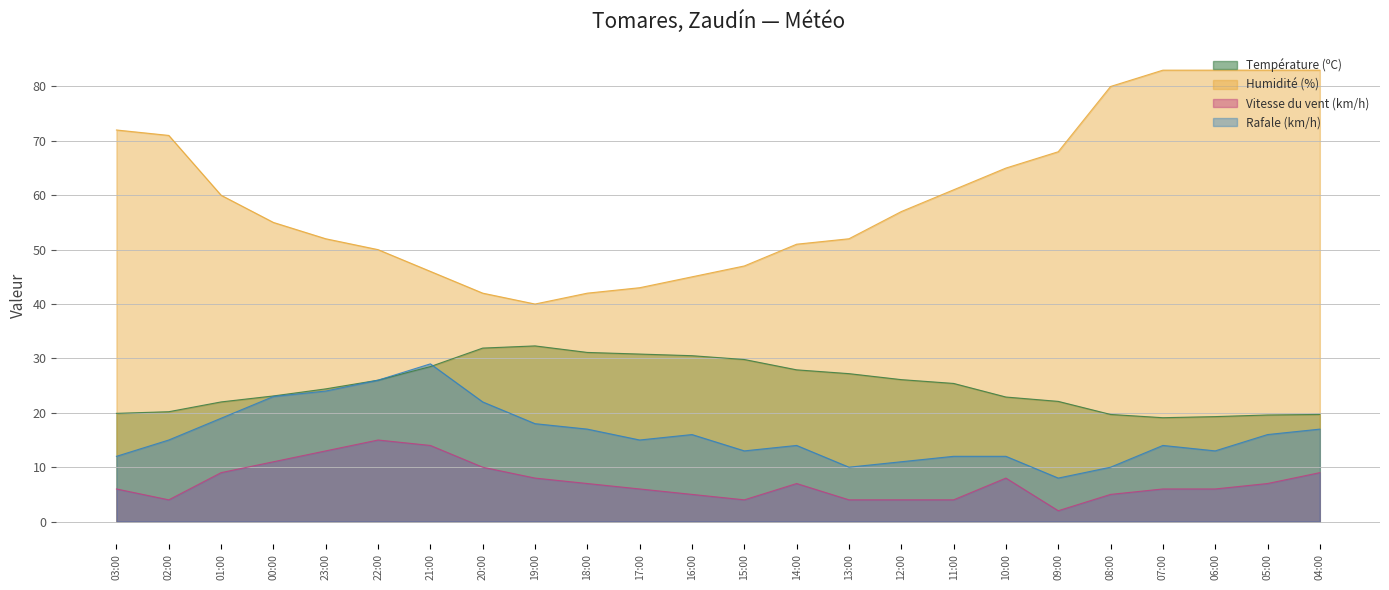

What is the difference between the maximum and minimum values in the Rafale (km/h) series?

21.0